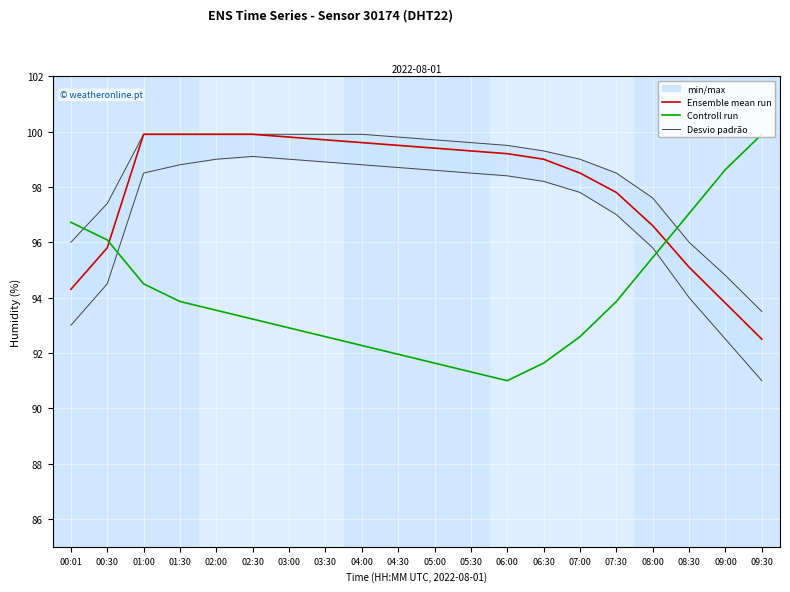

Which series changed the most between 01:00 and 07:30?

Ensemble mean run